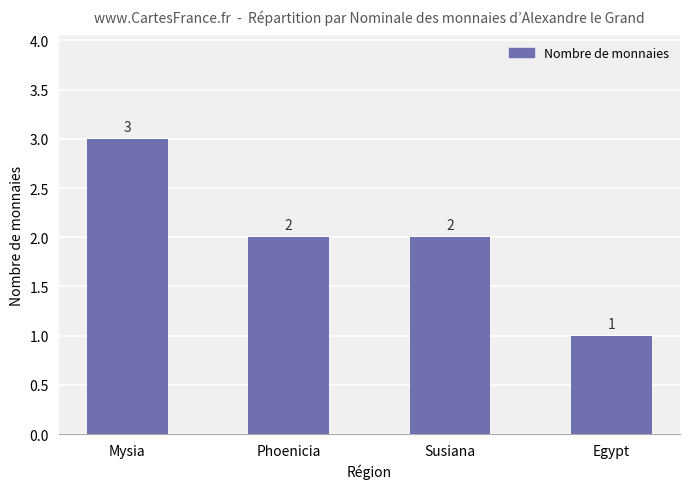

Reading right to left, list all the values displayed in this chart.

1	2	2	3